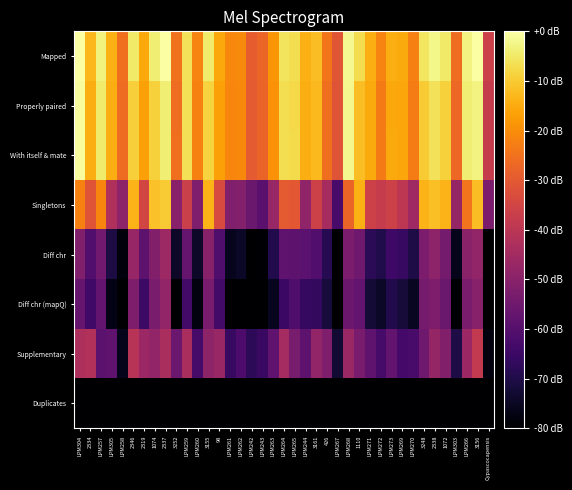

Reading left to right, list all the values displayed in this chart.

Mapped: LPM304=0.0	2334=-13.0	LPM257=-3.3	LPM305=-14.2	LPM258=-25.4	2346=-4.9	2319=-15.4	1074=-3.9	2337=-0.2	3252=-24.8	LPM259=-6.1	LPM260=-21.7	3155=-4.6	98=-15.4	LPM261=-21.0	LPM262=-20.4	LPM242=-29.3	LPM243=-27.3	LPM263=-18.6	LPM264=-5.9	LPM265=-6.8	LPM244=-14.2	3161=-12.0	426=-24.2	LPM267=-30.8	LPM268=-1.6	1110=-7.1	LPM271=-14.4	LPM272=-21.6	LPM273=-14.5	LPM269=-15.1	LPM270=-22.3	3248=-5.4	2338=-2.4	1072=-4.8	LPM303=-25.9	LPM266=-3.0	3156=-0.3	Cypascocapensis=-36.3
Properly paired: LPM304=-0.8	2334=-14.6	LPM257=-4.5	LPM305=-14.6	LPM258=-26.1	2346=-9.2	2319=-16.7	1074=-8.8	2337=-4.0	3252=-25.6	LPM259=-6.5	LPM260=-22.1	3155=-8.5	98=-16.8	LPM261=-21.3	LPM262=-20.7	LPM242=-29.9	LPM243=-27.6	LPM263=-19.1	LPM264=-6.6	LPM265=-7.5	LPM244=-14.5	3161=-12.7	426=-25.6	LPM267=-31.1	LPM268=-2.1	1110=-12.1	LPM271=-15.2	LPM272=-23.2	LPM273=-15.3	LPM269=-15.7	LPM270=-23.1	3248=-9.9	2338=-6.2	1072=-8.9	LPM303=-26.7	LPM266=-3.9	3156=-3.0	Cypascocapensis=-37.8
With itself & mate: LPM304=-0.8	2334=-14.5	LPM257=-4.4	LPM305=-14.6	LPM258=-26.0	2346=-9.1	2319=-16.6	1074=-8.8	2337=-3.9	3252=-25.6	LPM259=-6.4	LPM260=-22.0	3155=-8.5	98=-16.8	LPM261=-21.3	LPM262=-20.7	LPM242=-29.9	LPM243=-27.6	LPM263=-19.1	LPM264=-6.6	LPM265=-7.5	LPM244=-14.4	3161=-12.7	426=-25.5	LPM267=-31.1	LPM268=-2.1	1110=-12.1	LPM271=-15.2	LPM272=-23.2	LPM273=-15.3	LPM269=-15.7	LPM270=-23.0	3248=-9.8	2338=-6.1	1072=-8.8	LPM303=-26.6	LPM266=-3.9	3156=-2.9	Cypascocapensis=-37.8
Singletons: LPM304=-22.0	2334=-30.9	LPM257=-21.4	LPM305=-42.5	LPM258=-49.2	2346=-13.6	2319=-35.0	1074=-11.3	2337=-9.7	3252=-50.1	LPM259=-36.7	LPM260=-52.1	3155=-13.7	98=-33.7	LPM261=-51.6	LPM262=-51.2	LPM242=-56.2	LPM243=-59.4	LPM263=-46.9	LPM264=-29.9	LPM265=-30.1	LPM244=-48.7	3161=-36.1	426=-44.4	LPM267=-62.8	LPM268=-27.7	1110=-14.4	LPM271=-36.0	LPM272=-37.6	LPM273=-36.0	LPM269=-39.6	LPM270=-45.7	3248=-13.6	2338=-11.7	1072=-13.7	LPM303=-47.8	LPM266=-24.6	3156=-12.2	Cypascocapensis=-52.6
Diff chr: LPM304=-51.7	2334=-60.8	LPM257=-55.0	LPM305=-70.6	LPM258=-78.2	2346=-47.4	2319=-58.4	1074=-51.3	2337=-46.1	3252=-74.1	LPM259=-56.9	LPM260=-74.1	3155=-50.6	98=-61.5	LPM261=-75.8	LPM262=-74.7	LPM242=-88.3	LPM243=-79.7	LPM263=-69.7	LPM264=-58.3	LPM265=-58.5	LPM244=-58.9	3161=-60.9	426=-68.5	LPM267=-83.2	LPM268=-52.8	1110=-55.1	LPM271=-67.9	LPM272=-69.8	LPM273=-64.4	LPM269=-65.9	LPM270=-70.3	3248=-52.6	2338=-49.3	1072=-53.9	LPM303=-76.2	LPM266=-49.7	3156=-48.1	Cypascocapensis=-89.4
Diff chr (mapQ): LPM304=-56.9	2334=-63.8	LPM257=-57.7	LPM305=-76.8	LPM258=-81.7	2346=-52.4	2319=-65.0	1074=-53.0	2337=-48.2	3252=-79.8	LPM259=-63.5	LPM260=-78.1	3155=-53.1	98=-63.6	LPM261=-82.7	LPM262=-80.8	LPM242=-94.6	LPM243=-88.1	LPM263=-75.6	LPM264=-65.2	LPM265=-61.5	LPM244=-66.4	3161=-66.7	426=-71.7	LPM267=-89.1	LPM268=-55.8	1110=-57.7	LPM271=-72.2	LPM272=-74.6	LPM273=-69.5	LPM269=-71.9	LPM270=-75.3	3248=-53.8	2338=-52.5	1072=-56.1	LPM303=-81.2	LPM266=-52.8	3156=-50.6	Cypascocapensis=-92.0
Supplementary: LPM304=-43.1	2334=-42.0	LPM257=-58.9	LPM305=-57.9	LPM258=-76.1	2346=-40.8	2319=-46.4	1074=-48.4	2337=-43.6	3252=-55.9	LPM259=-43.7	LPM260=-63.1	3155=-48.8	98=-46.9	LPM261=-65.8	LPM262=-61.8	LPM242=-67.8	LPM243=-65.6	LPM263=-58.0	LPM264=-44.7	LPM265=-53.1	LPM244=-58.6	3161=-48.2	426=-52.1	LPM267=-73.0	LPM268=-46.6	1110=-53.1	LPM271=-57.8	LPM272=-63.1	LPM273=-57.5	LPM269=-63.2	LPM270=-62.5	3248=-55.1	2338=-47.6	1072=-51.3	LPM303=-70.4	LPM266=-46.4	3156=-38.6	Cypascocapensis=-77.9
Duplicates: LPM304=-119.2	2334=-119.2	LPM257=-119.2	LPM305=-119.2	LPM258=-119.2	2346=-119.2	2319=-119.2	1074=-119.2	2337=-119.2	3252=-119.2	LPM259=-119.2	LPM260=-119.2	3155=-119.2	98=-119.2	LPM261=-119.2	LPM262=-119.2	LPM242=-119.2	LPM243=-119.2	LPM263=-119.2	LPM264=-119.2	LPM265=-119.2	LPM244=-119.2	3161=-119.2	426=-119.2	LPM267=-119.2	LPM268=-119.2	1110=-119.2	LPM271=-119.2	LPM272=-119.2	LPM273=-119.2	LPM269=-119.2	LPM270=-119.2	3248=-119.2	2338=-119.2	1072=-119.2	LPM303=-119.2	LPM266=-119.2	3156=-119.2	Cypascocapensis=-119.2